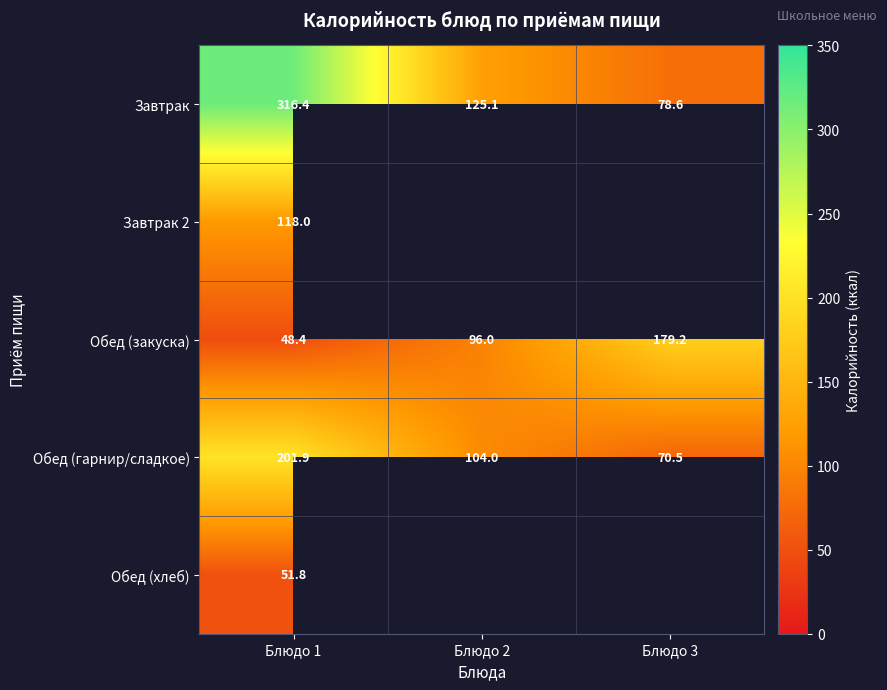

Which series has the largest range (max minus min)?

Завтрак